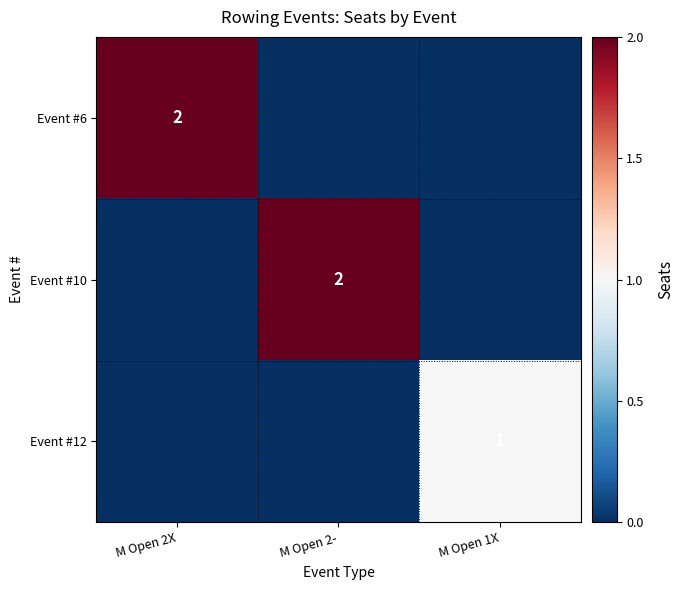

True or false: Event #6 has a value of 3 at M Open 2X.

False